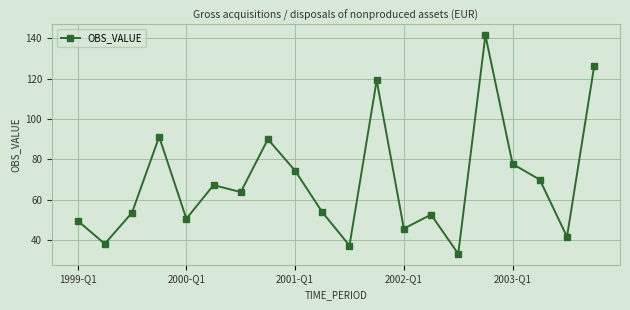

What is the minimum value shown in the chart?

33.1